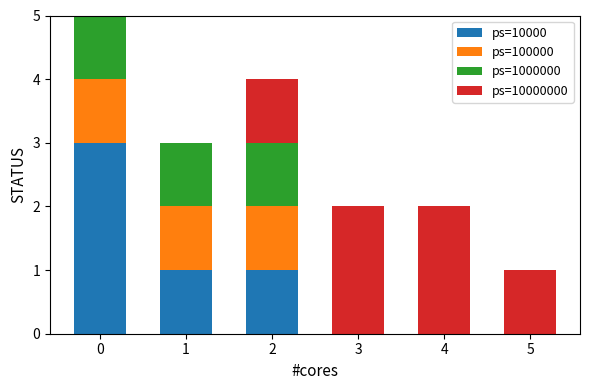

The ps=10000 series shows -1 at 4. True or false?

False